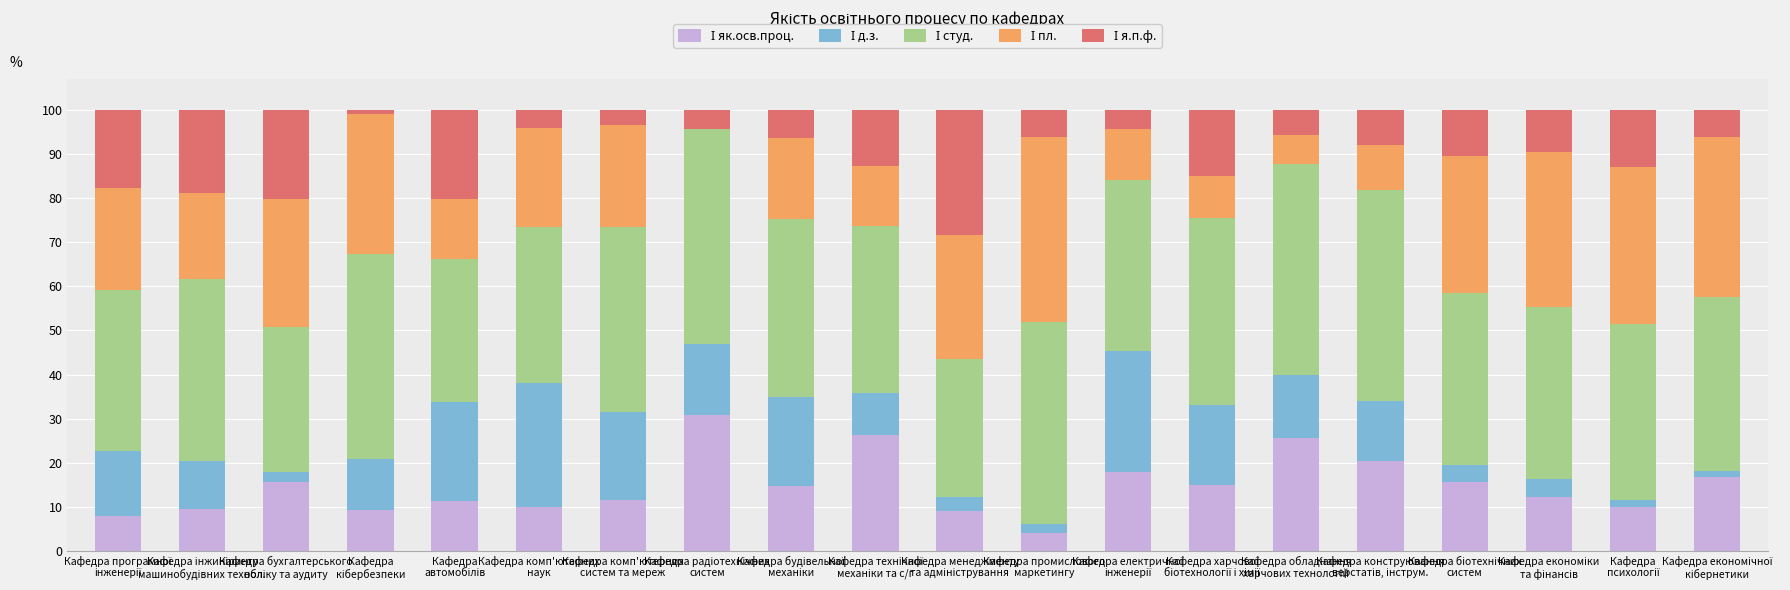

Count the number of data series in this chart.

5